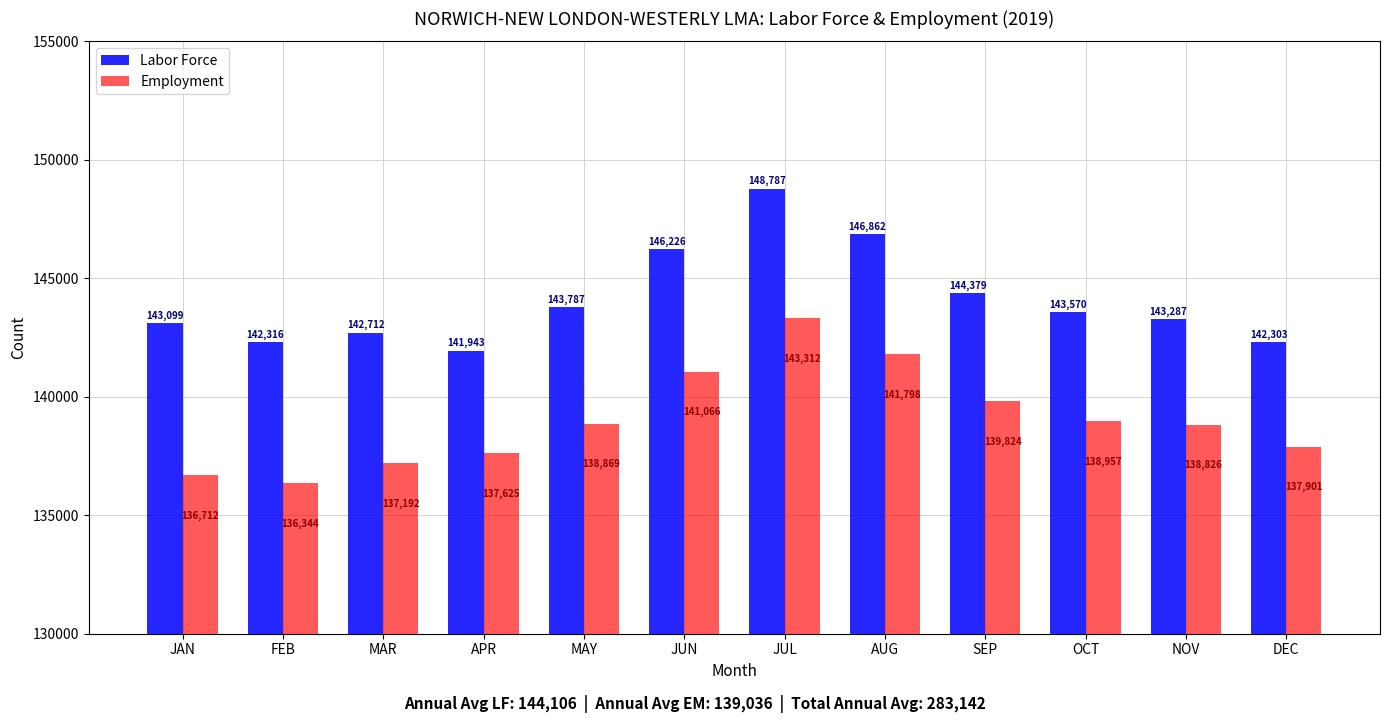

Which series changed the most between OCT and DEC?

Labor Force